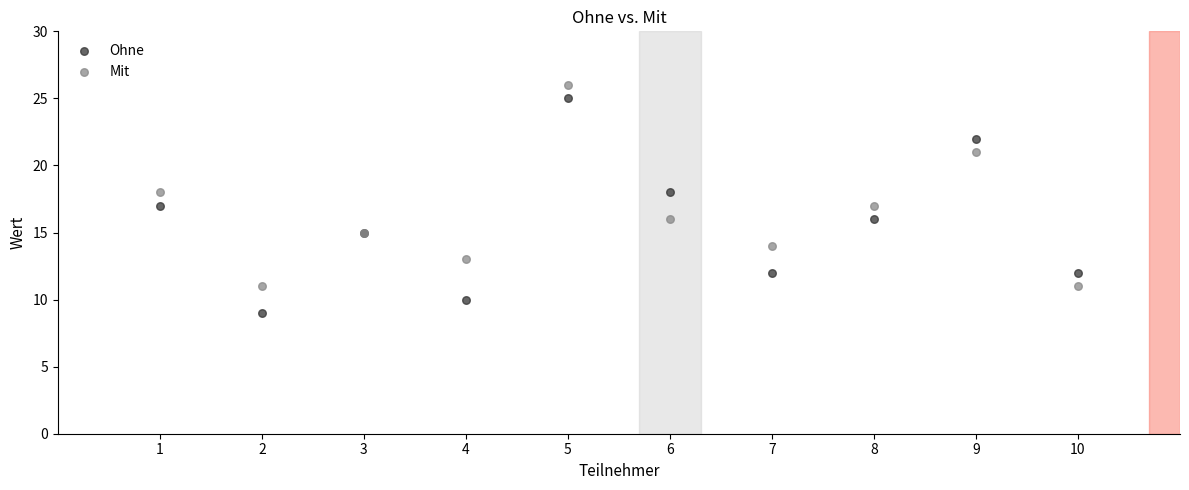

What is the X range (max minus min) for the scatter plot?

9